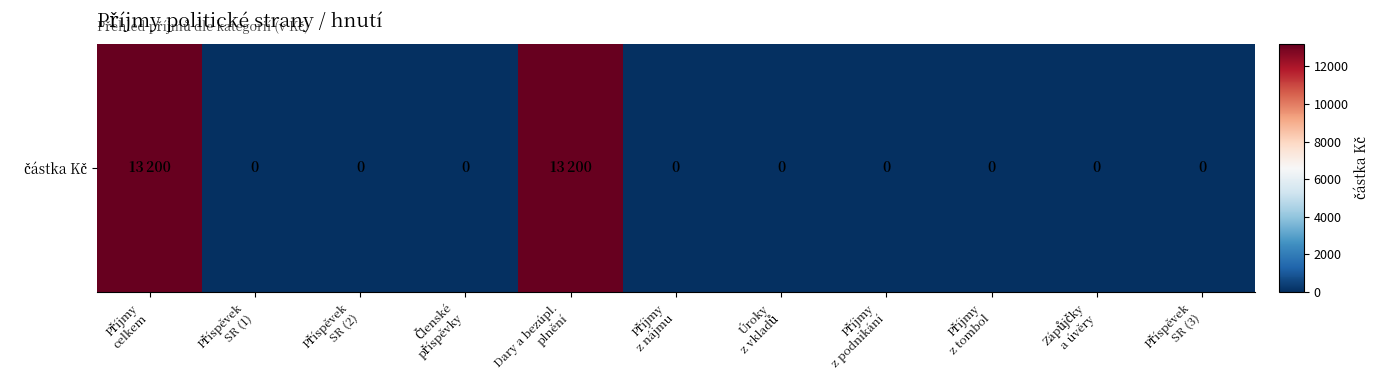

Rank the categories by value from highest to lowest.

Příjmy
celkem, Dary a bezúpl.
plnění, Příspěvek
SR (1), Příspěvek
SR (2), Členské
příspěvky, Příjmy
z nájmu, Úroky
z vkladů, Příjmy
z podnikání, Příjmy
z tombol, Zápůjčky
a úvěry, Příspěvek
SR (3)